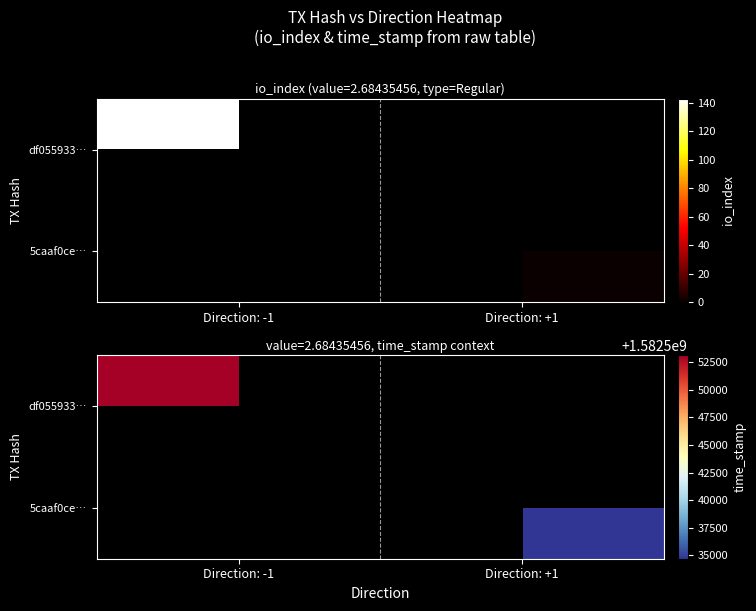

Rank the series at Direction: -1 from lowest to highest value.

df055933…, 5caaf0ce…